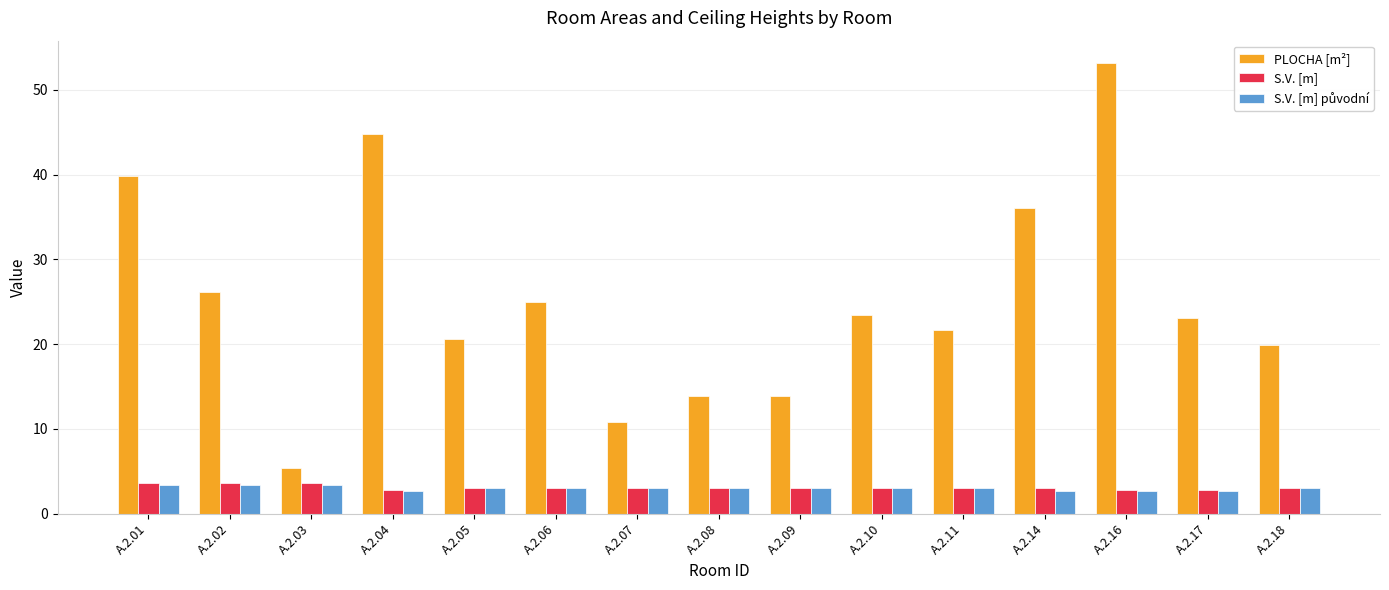

What is the average value of the PLOCHA [m²] series?

25.2